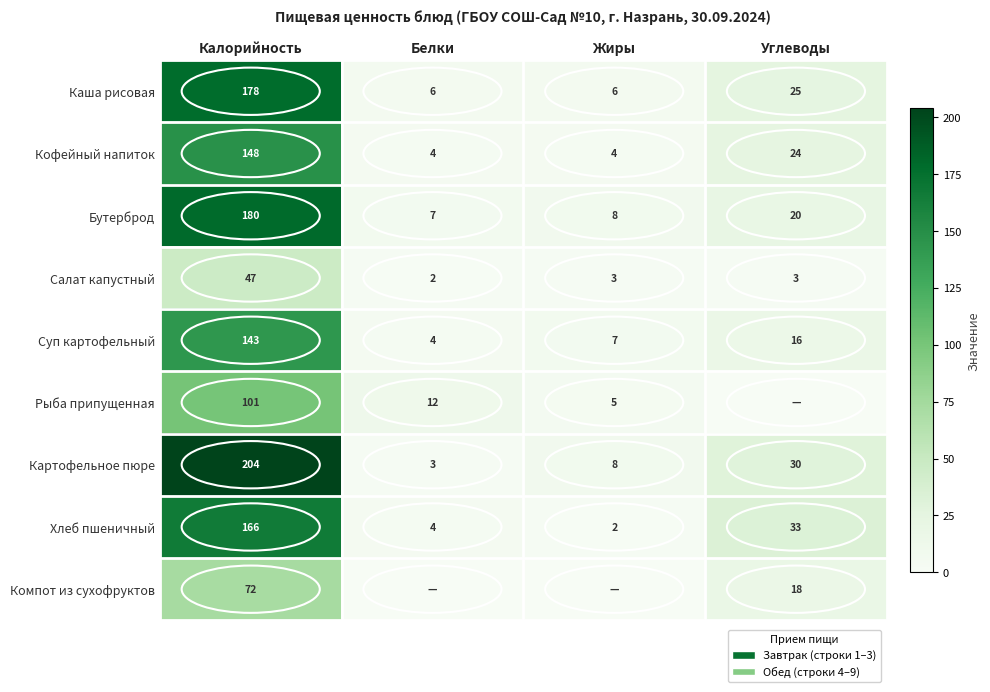

Which category has the highest value in the Каша рисовая series?

Калорийность